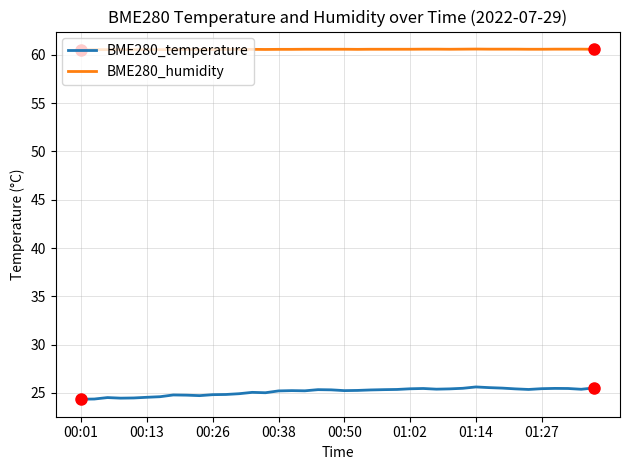

Which series has the widest spread of values?

BME280_temperature